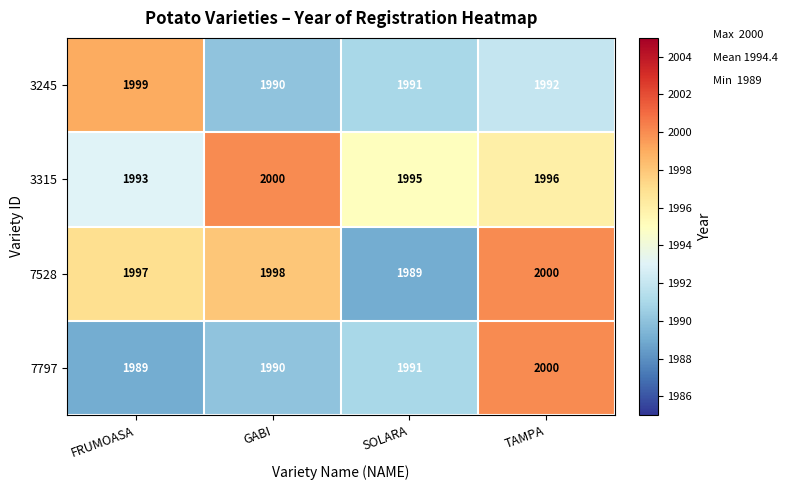

What is the minimum value shown in the chart?

1989